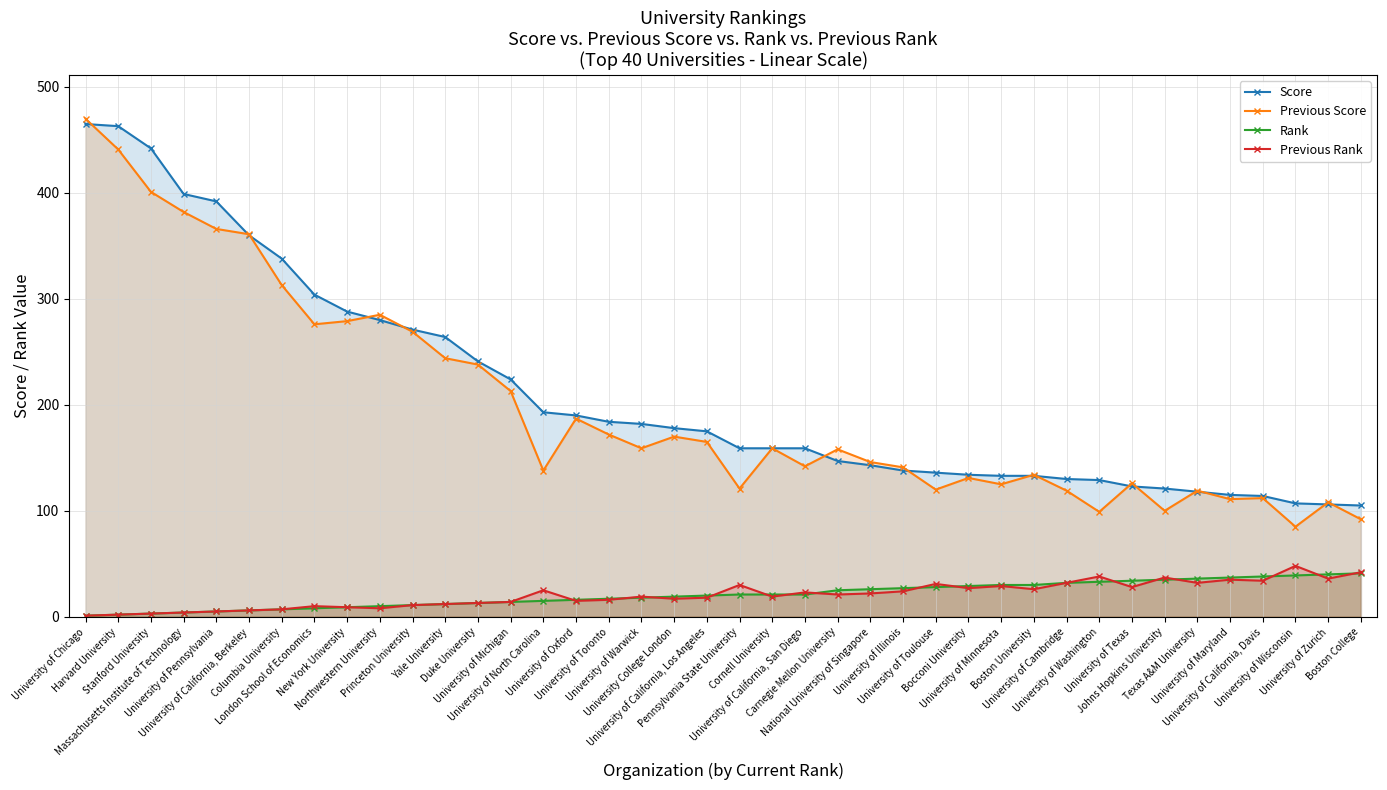

Which has a higher value, Columbia University or University of Oxford?

Columbia University